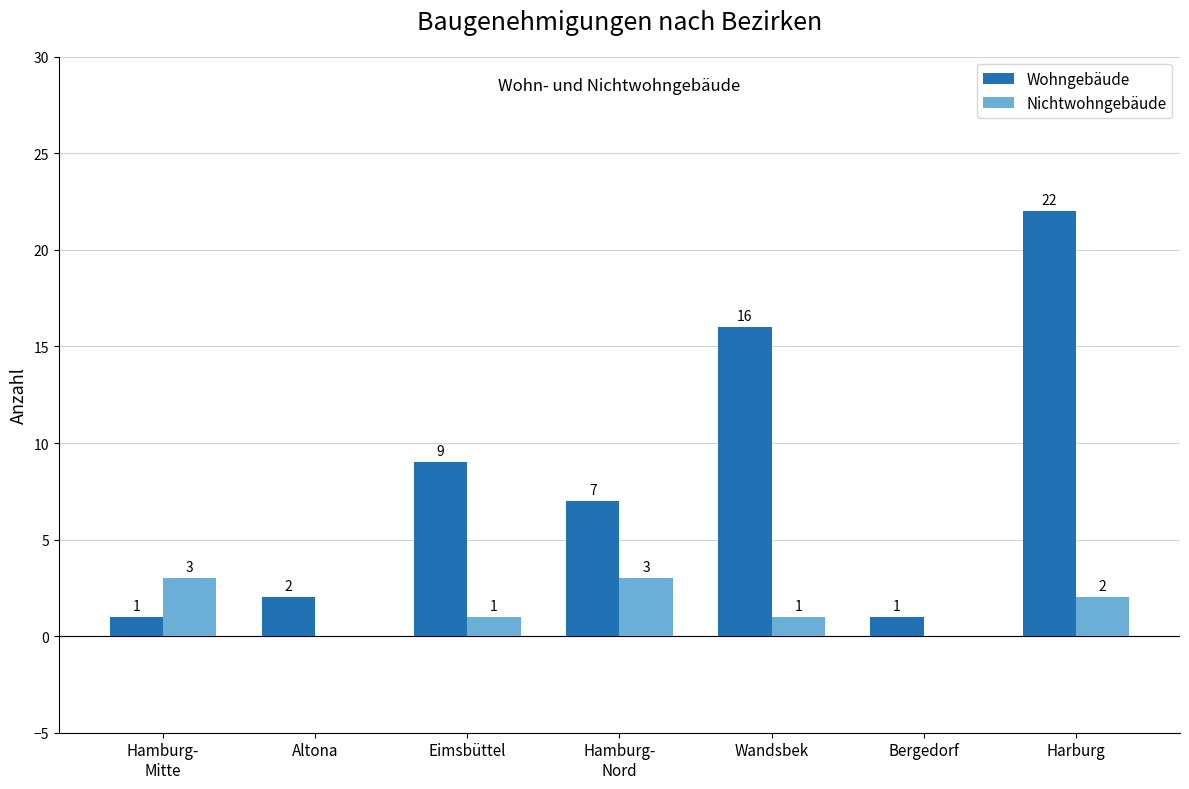

Between Wandsbek and Bergedorf, which series saw the biggest shift?

Wohngebäude